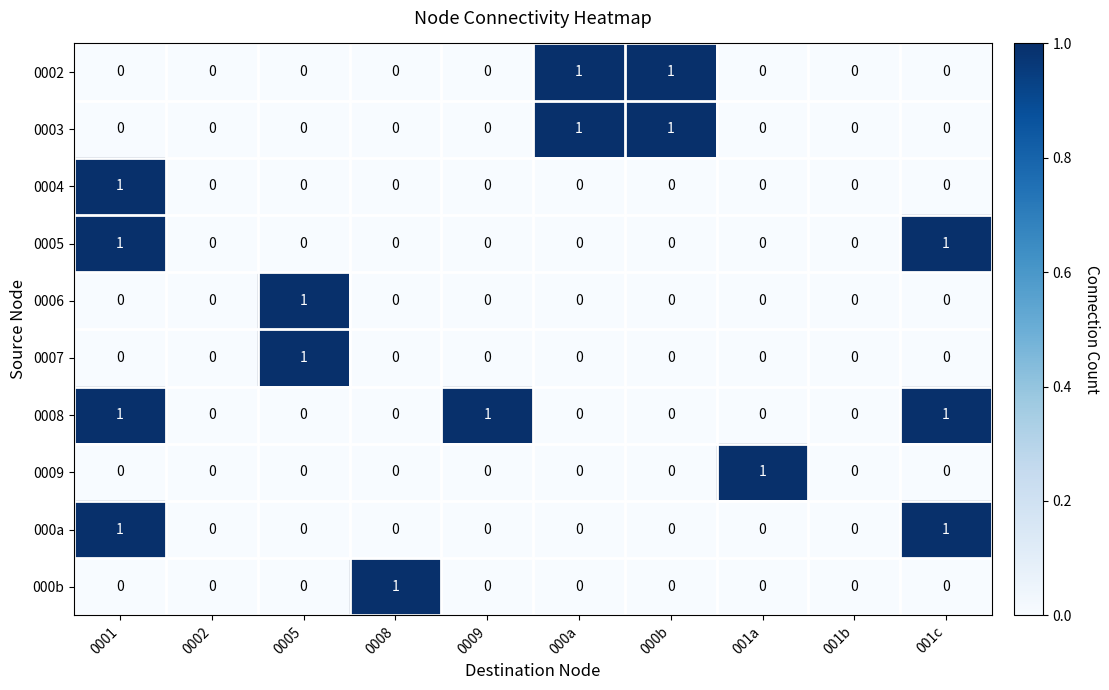

Count the number of data series in this chart.

10